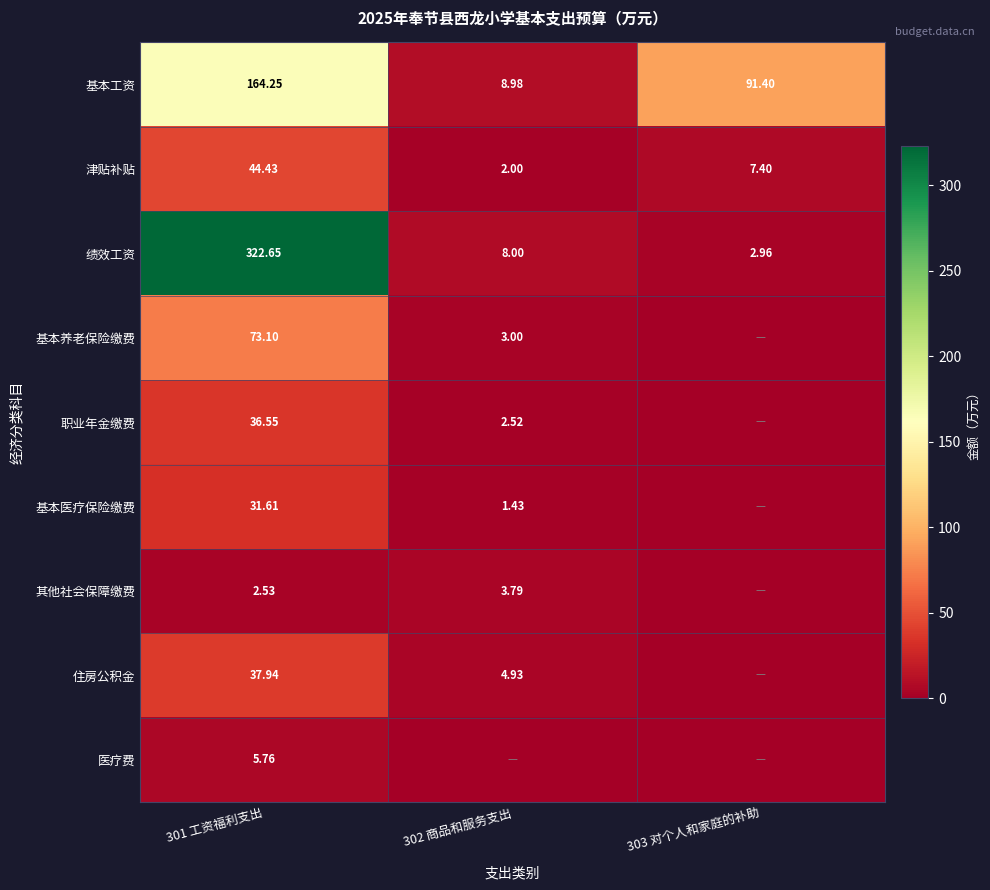

Which label corresponds to the smallest value in the chart?

303 对个人和家庭的补助